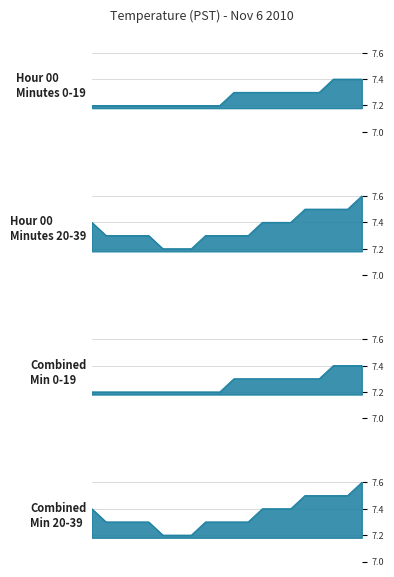

True or false: Combined Min 20-39 has more than 2 points higher than both neighbors.

False